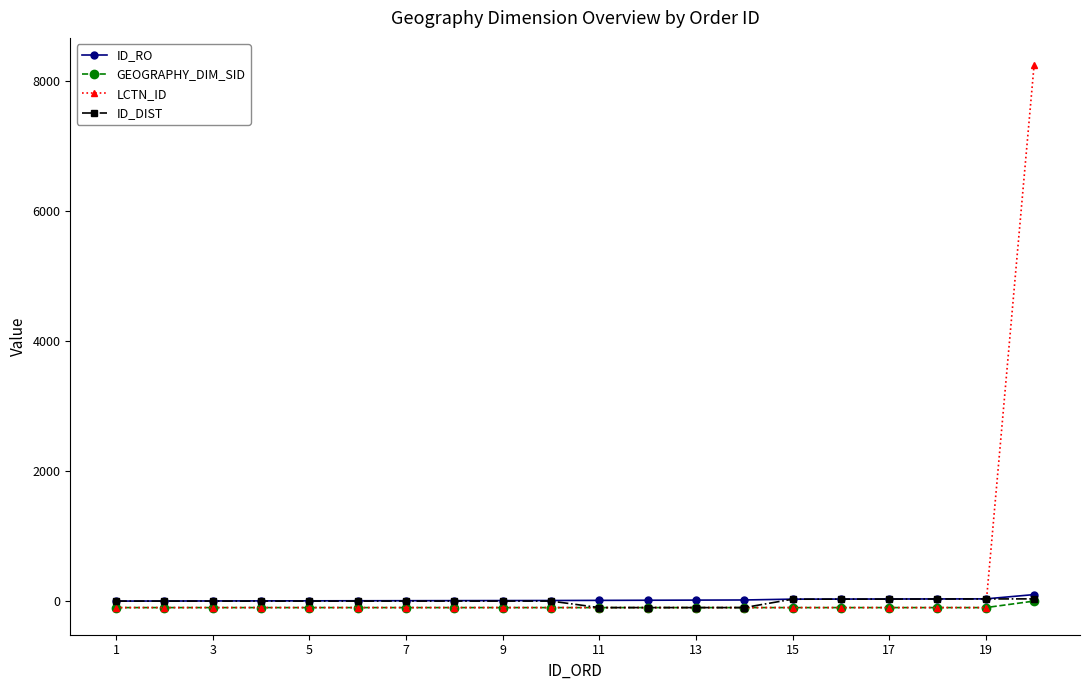

Which series has the largest range (max minus min)?

LCTN_ID